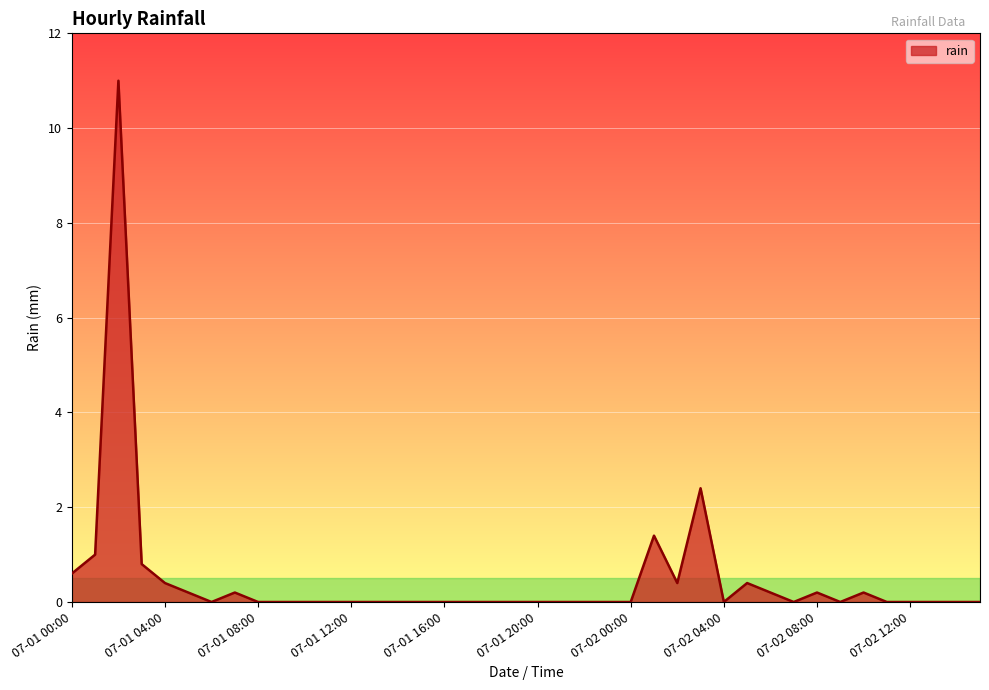

What is the greatest value displayed?

11.0